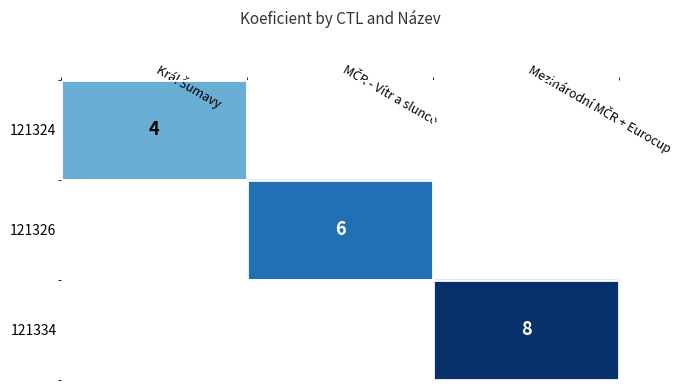

Which has a higher value, MČR - Vítr a slunce or Mezinárodní MČR + Eurocup?

Mezinárodní MČR + Eurocup